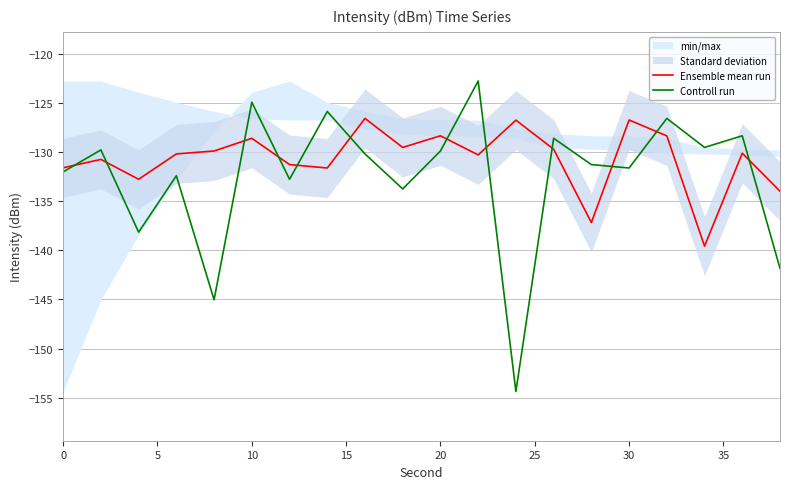

What is the value of the Controll run point at the 10th from the left?

-133.8